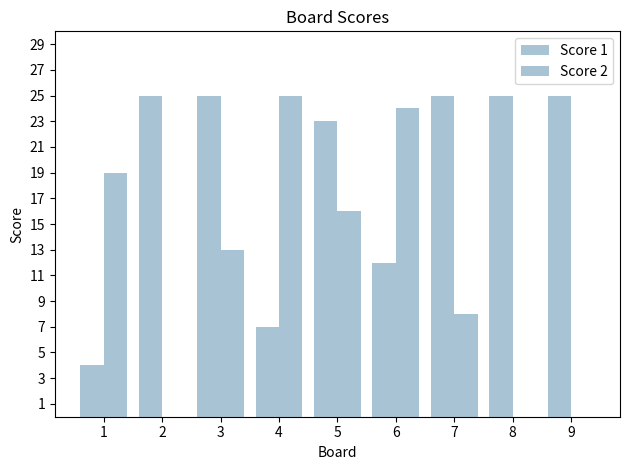

Where is Score 2 nearest to the value 12?

3